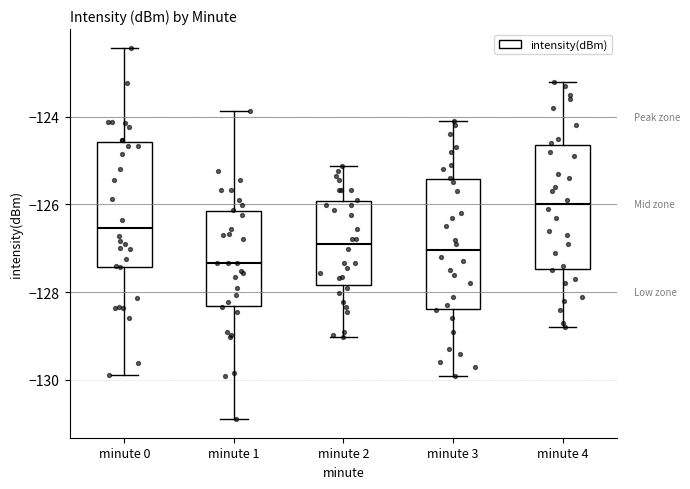

Reading left to right, read every box against the y-axis: the position of its median line, the range the box covers, and the ends of its whiskers. The values are not printed on the chart, so give them approximately, as read against the axis.

minute 0: median -126.6, box -127.4 to -124.6, whiskers -129.8 to -122.4
minute 1: median -127.4, box -128.4 to -126.2, whiskers -130.8 to -123.8
minute 2: median -127.0, box -127.8 to -126.0, whiskers -129.0 to -125.2
minute 3: median -127.0, box -128.4 to -125.4, whiskers -129.8 to -124.0
minute 4: median -126.0, box -127.4 to -124.6, whiskers -128.8 to -123.2